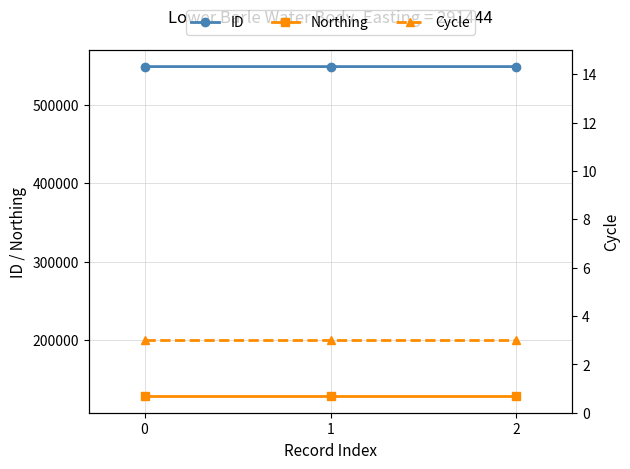

The Northing series shows 128430 at 1. True or false?

True